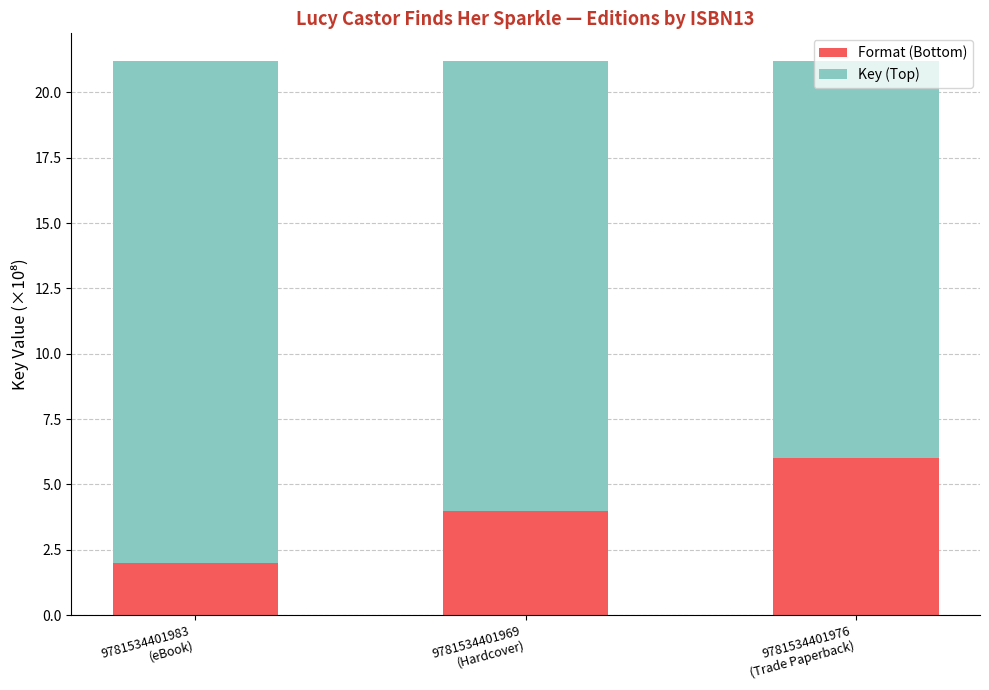

What is the sum of the Format (Bottom) values at 9781534401969
(Hardcover) and 9781534401983
(eBook)?

6.0